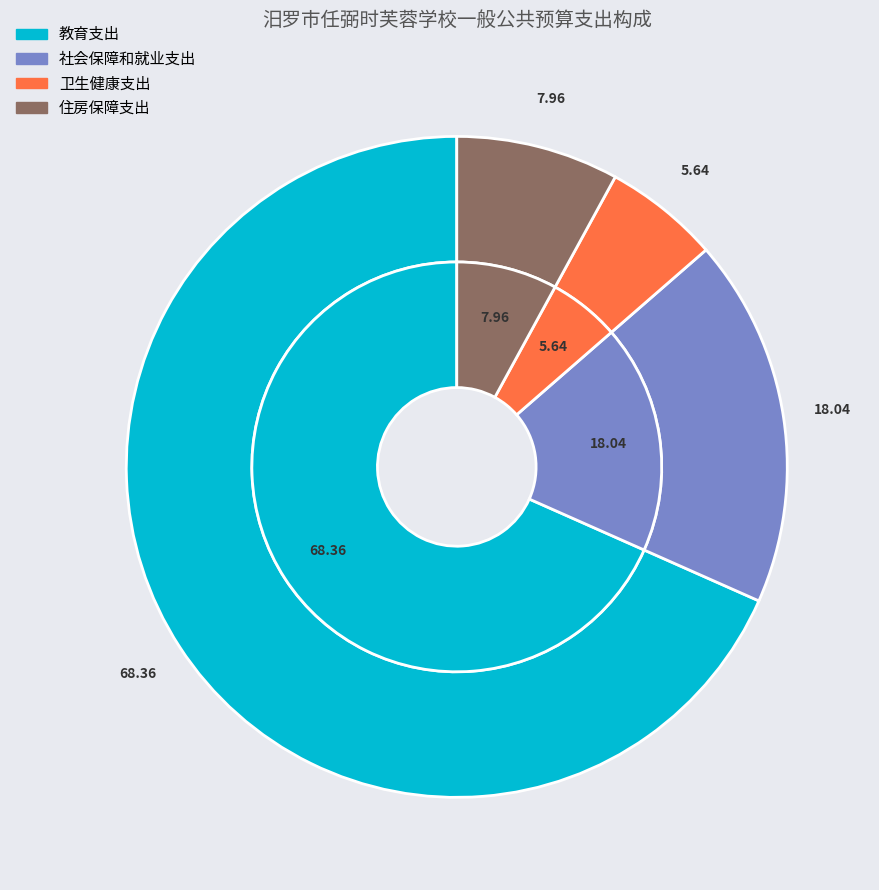

To the nearest percent, what is the combined percentage of 教育支出 and 卫生健康支出?

74%